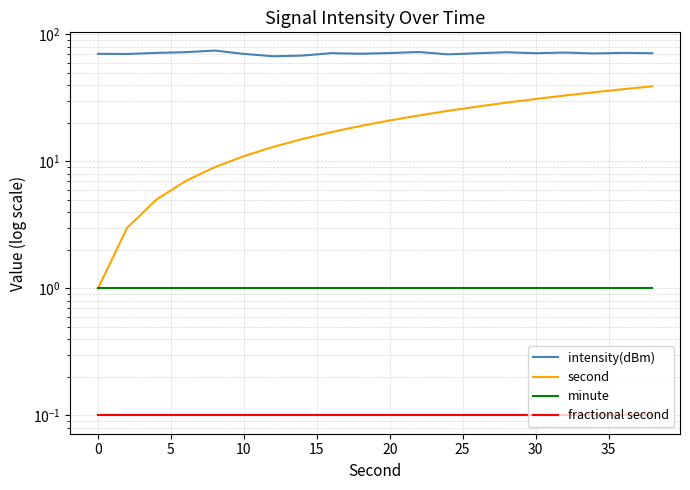

What is the total value across all series at 10?

80.5